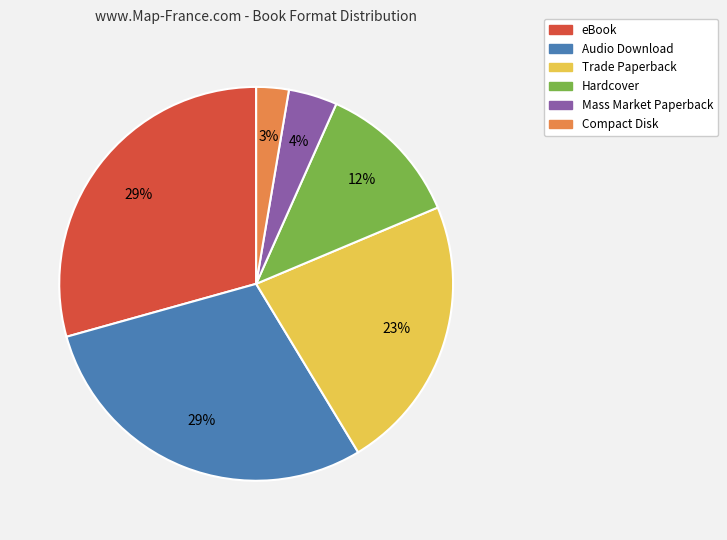

Is Compact Disk the majority of the pie?

No